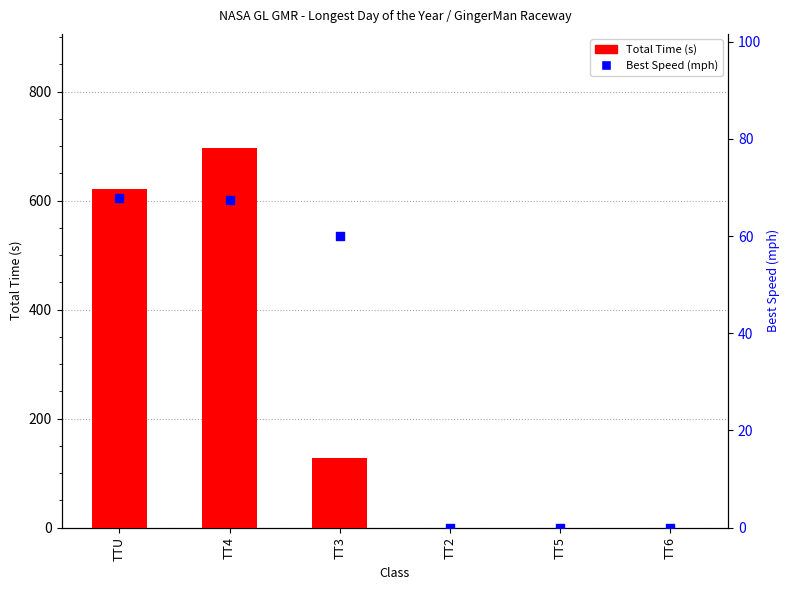

Is the value of Total Time (s) at TT6 greater than the value of Best Speed (mph) at TT4?

No